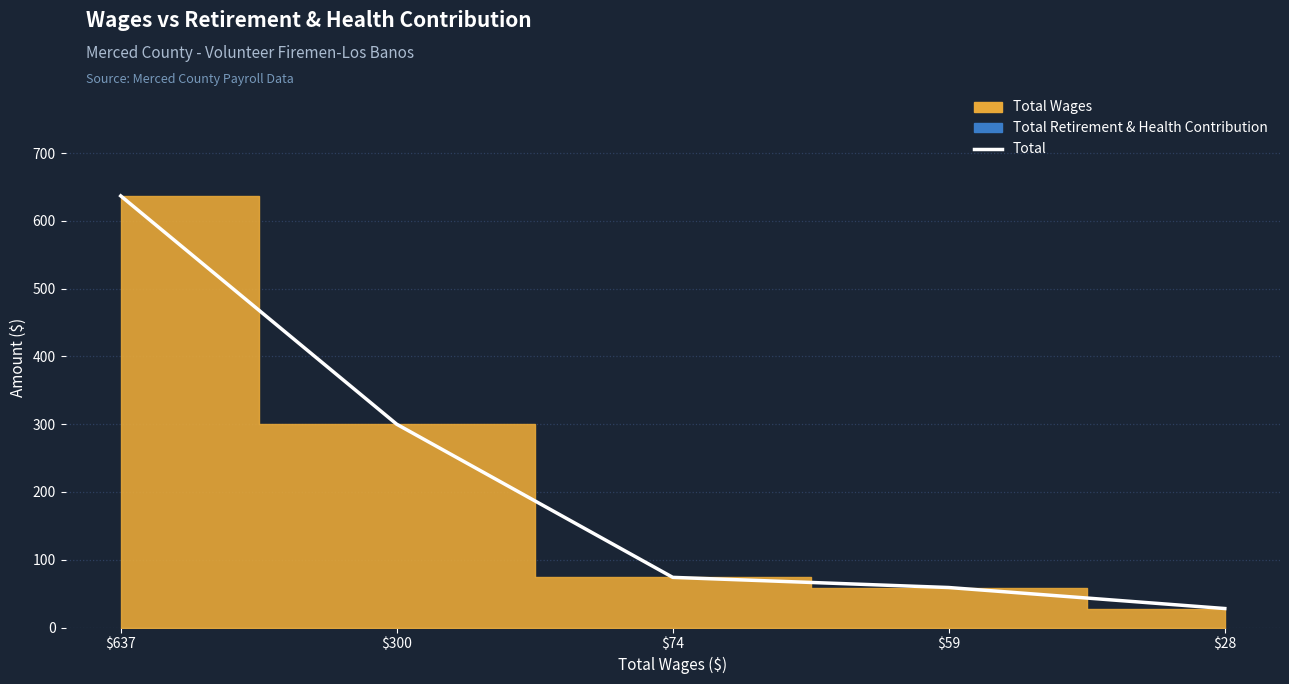

Which label corresponds to the smallest value in the chart?

$28